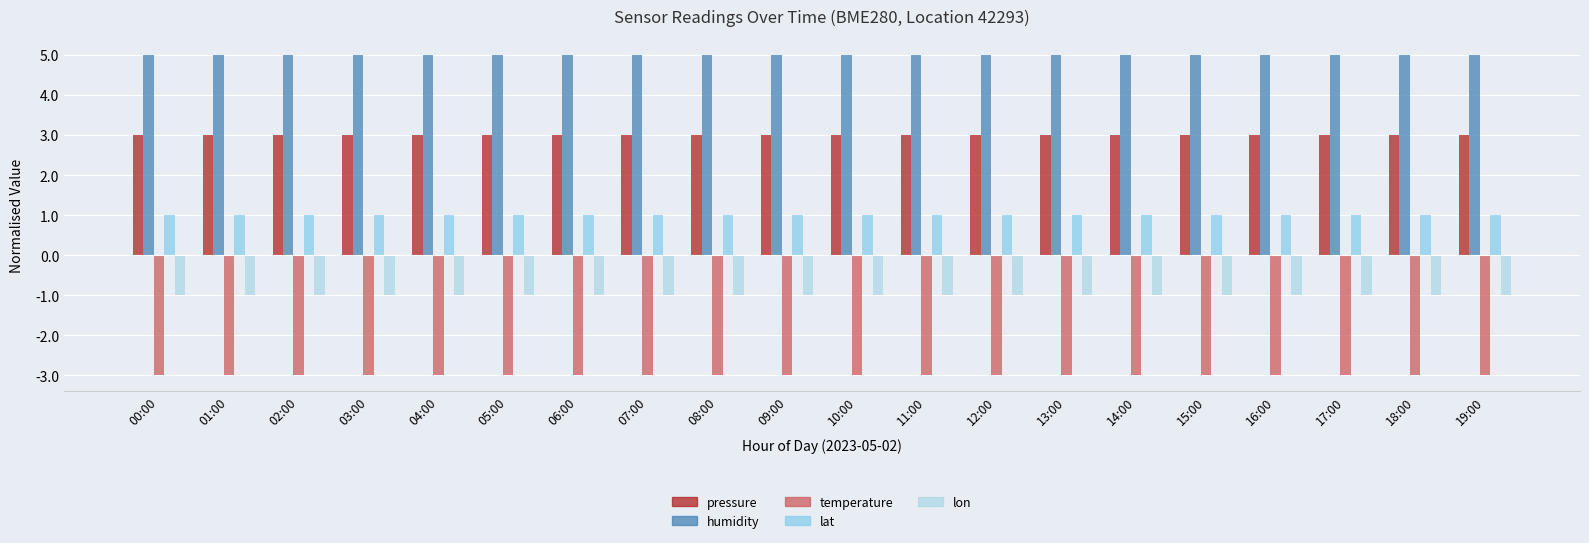

List the series in order of their peak value, lowest first.

temperature, lon, lat, pressure, humidity